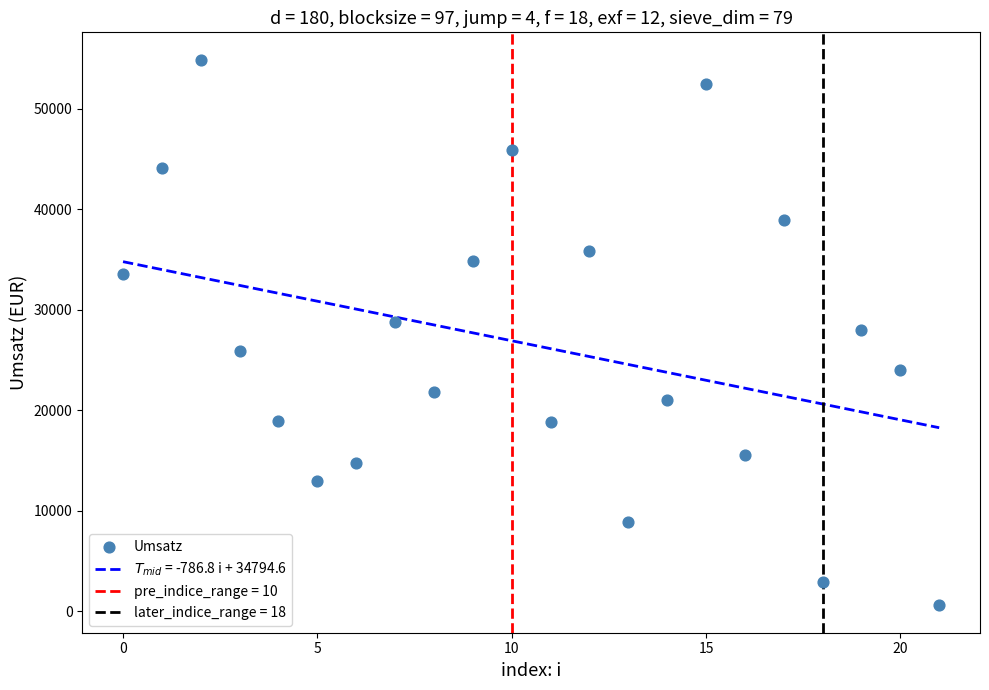

What is the range of Y values (max minus min)?

54311.0